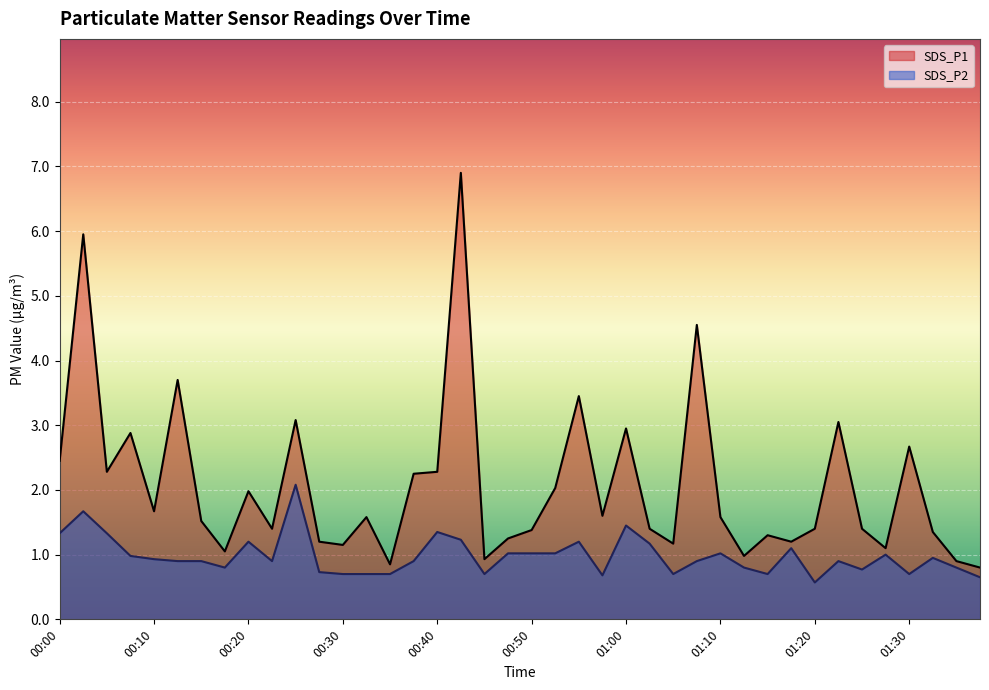

What is the label of the 37th point from the left?

01:30